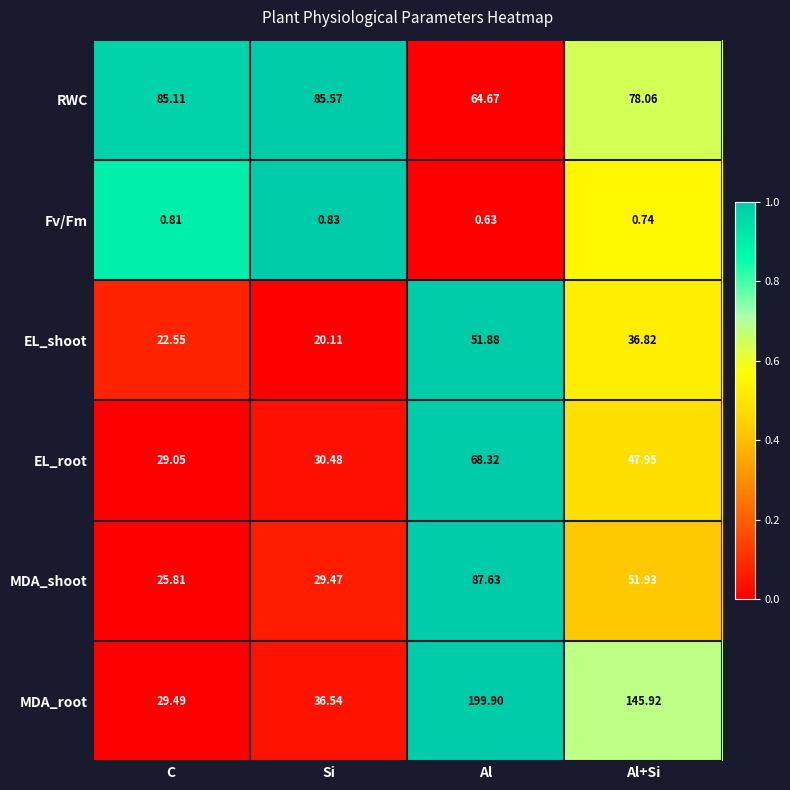

List the labels in order of Fv/Fm value, smallest first.

Al, Al+Si, C, Si